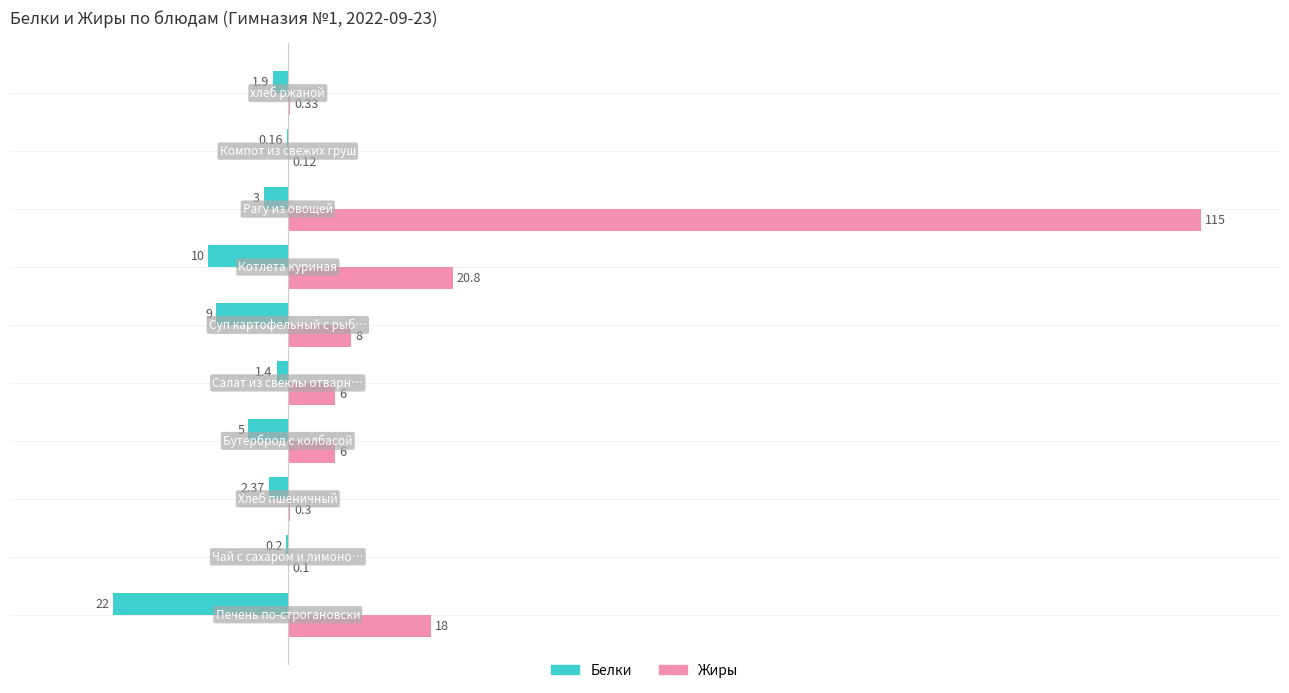

Which series has the largest total across all categories?

Жиры